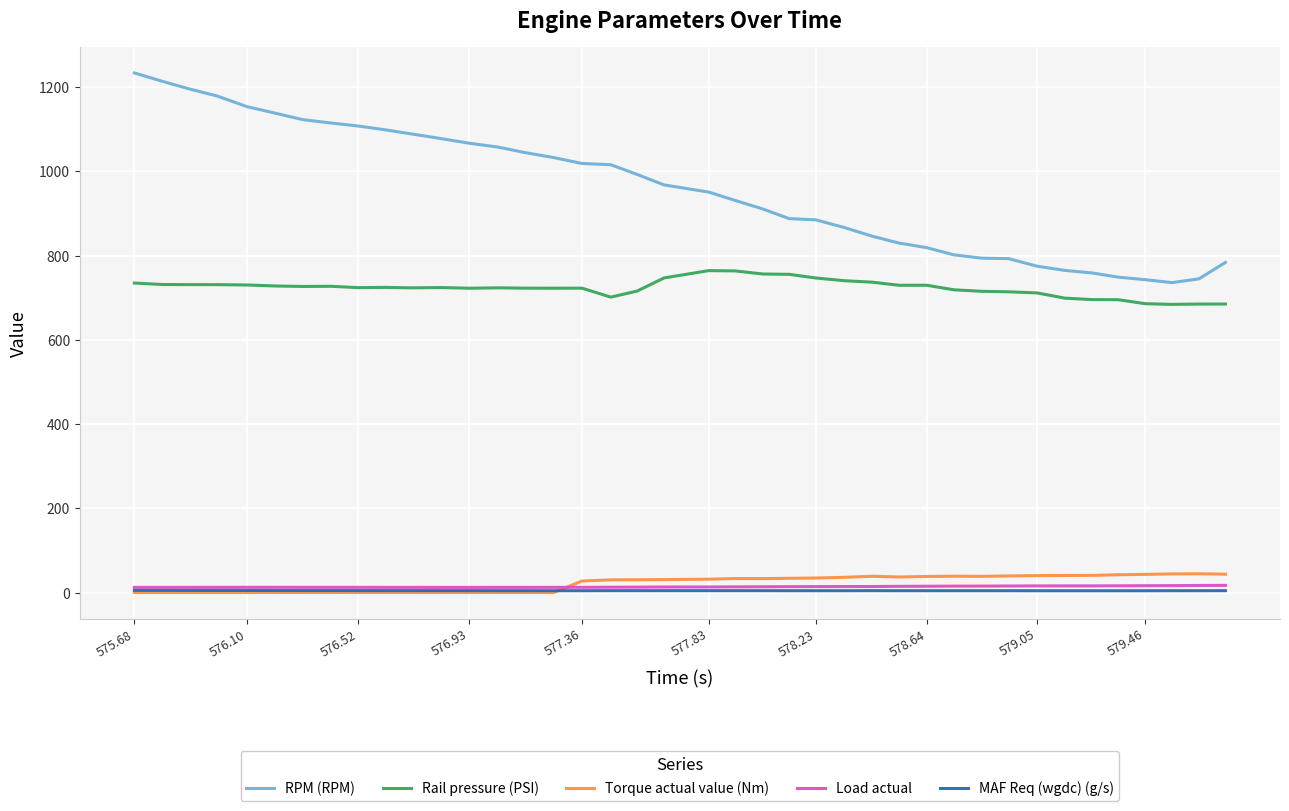

Which series has the largest total across all categories?

RPM (RPM)